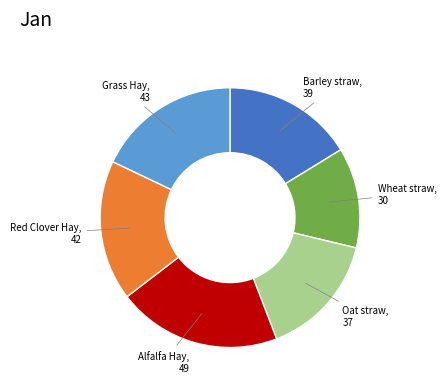

Is there any slice that represents more than half of the pie?

No